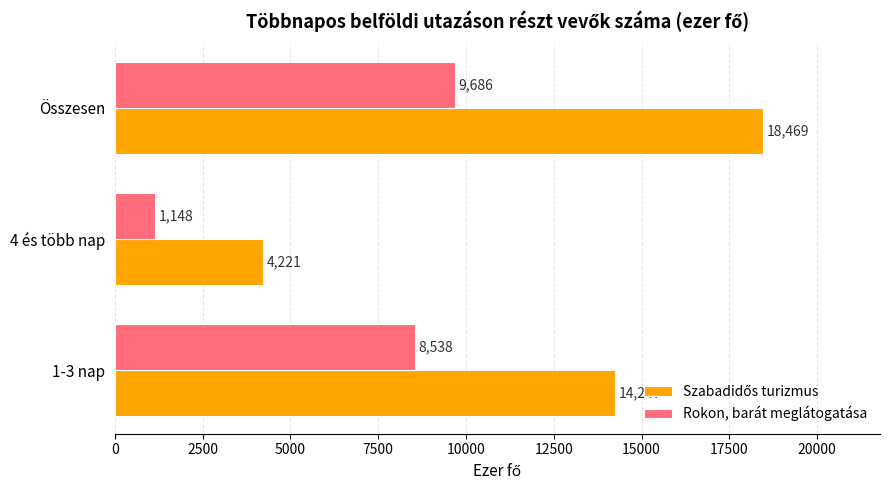

The Rokon, barát meglátogatása series shows 1148 at 4 és több nap. True or false?

True